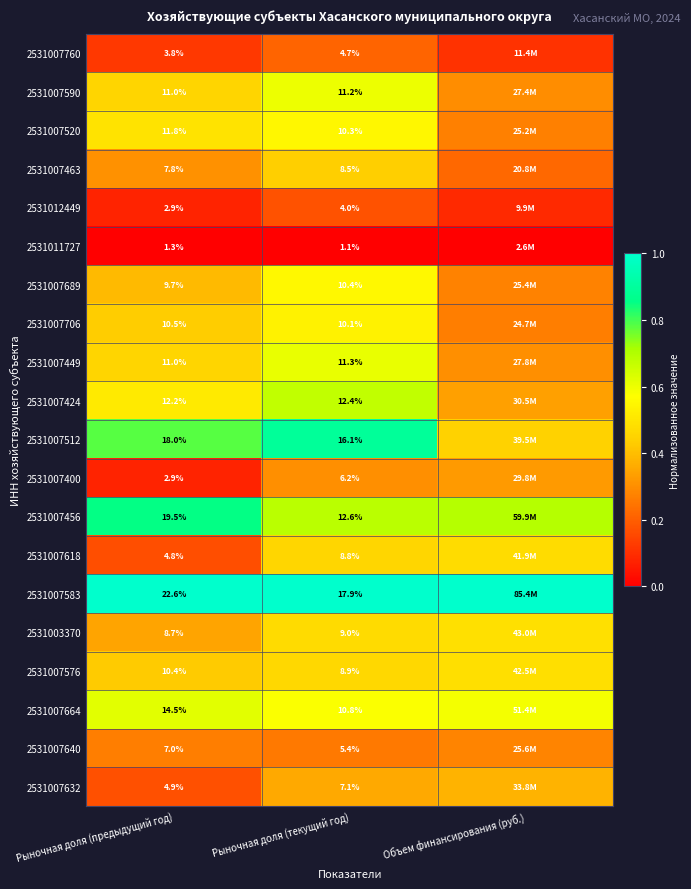

Is the value of 2531007512 at Рыночная доля (предыдущий год) greater than the value of 2531003370 at Рыночная доля (текущий год)?

Yes